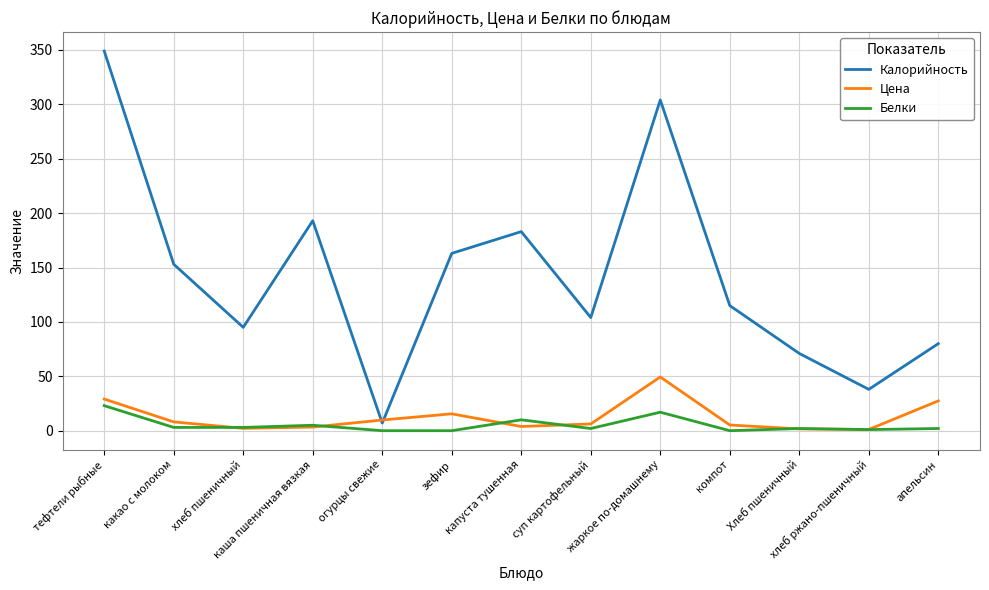

Between суп картофельный and жаркое по-домашнему, which series saw the biggest shift?

Калорийность